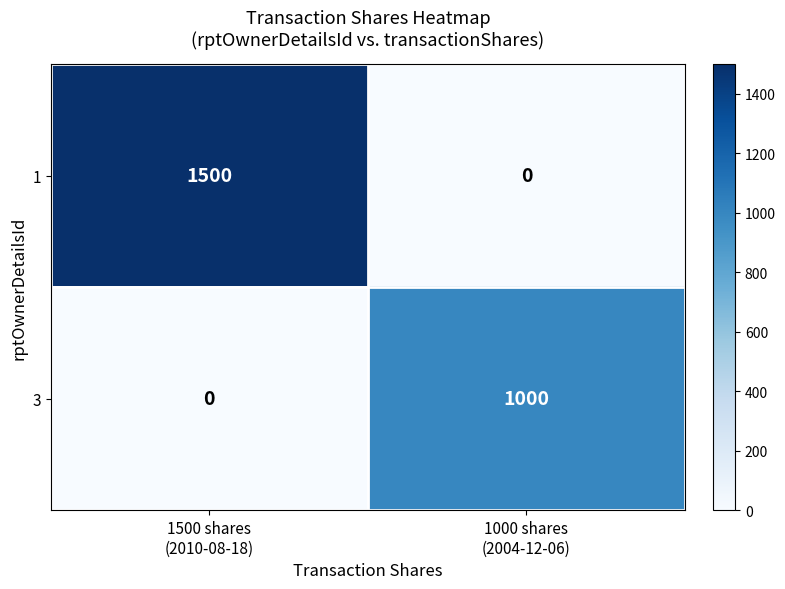

How many data points in 3 are less than 1000?

1